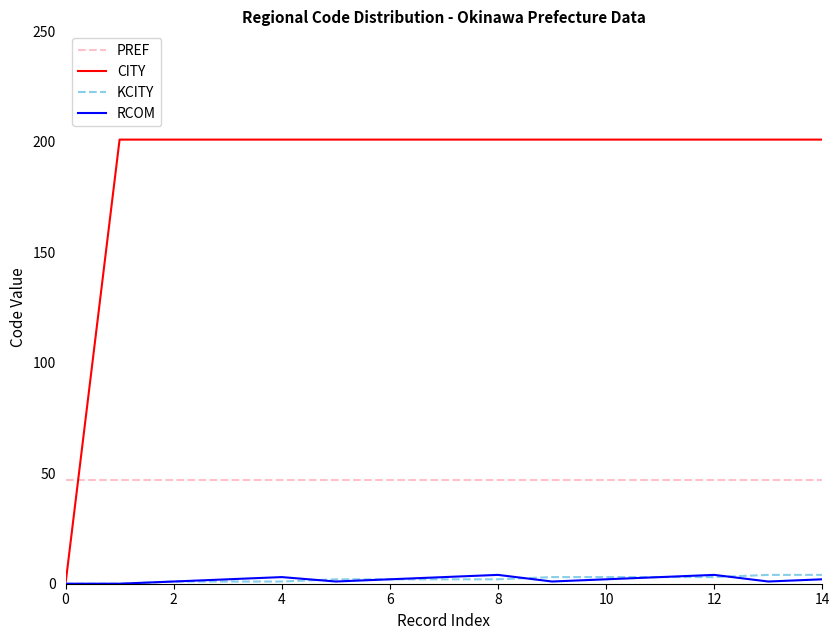

True or false: PREF and RCOM intersect in this chart.

False